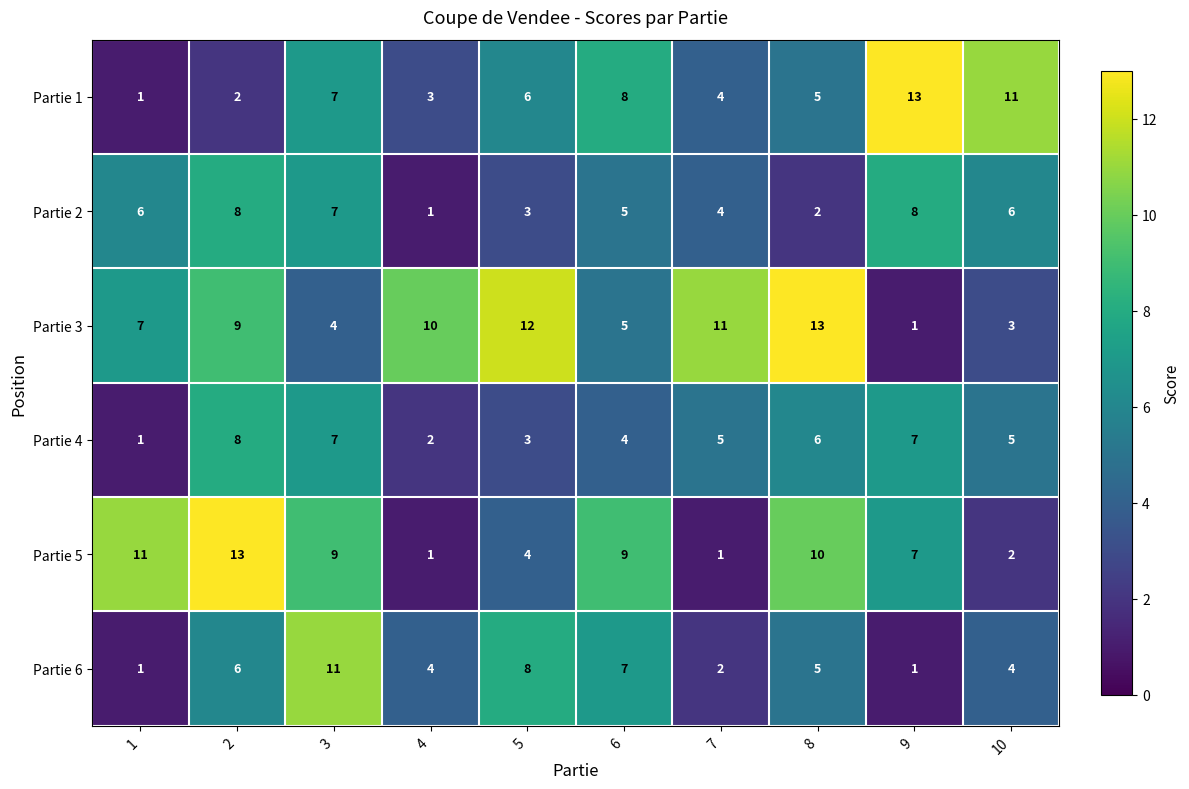

What is the highest value of the Partie 1 series?

13